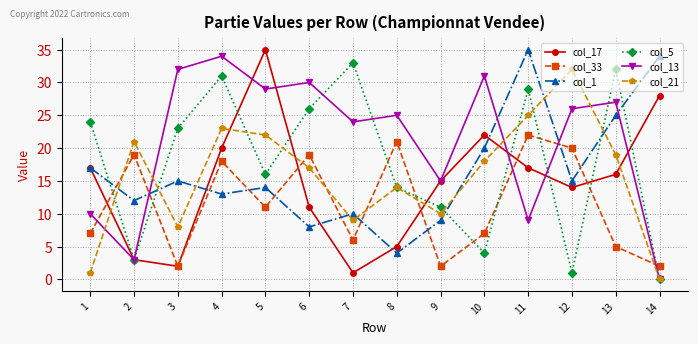

Reading left to right, what are all the values shown in this chart?

col_17: 17	3	2	20	35	11	1	5	15	22	17	14	16	28
col_33: 7	19	2	18	11	19	6	21	2	7	22	20	5	2
col_1: 17	12	15	13	14	8	10	4	9	20	35	15	25	34
col_5: 24	3	23	31	16	26	33	14	11	4	29	1	32	0
col_13: 10	3	32	34	29	30	24	25	15	31	9	26	27	0
col_21: 1	21	8	23	22	17	9	14	10	18	25	32	19	0